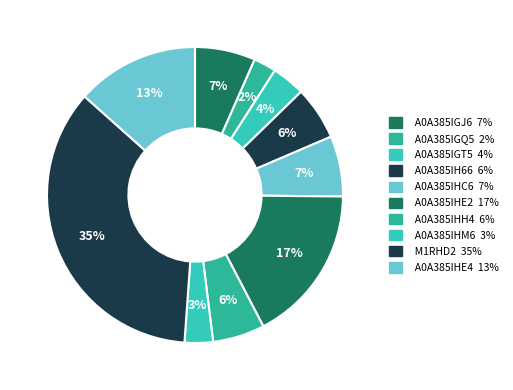

Is it true that A0A385IGT5 is 4% of the pie?

True